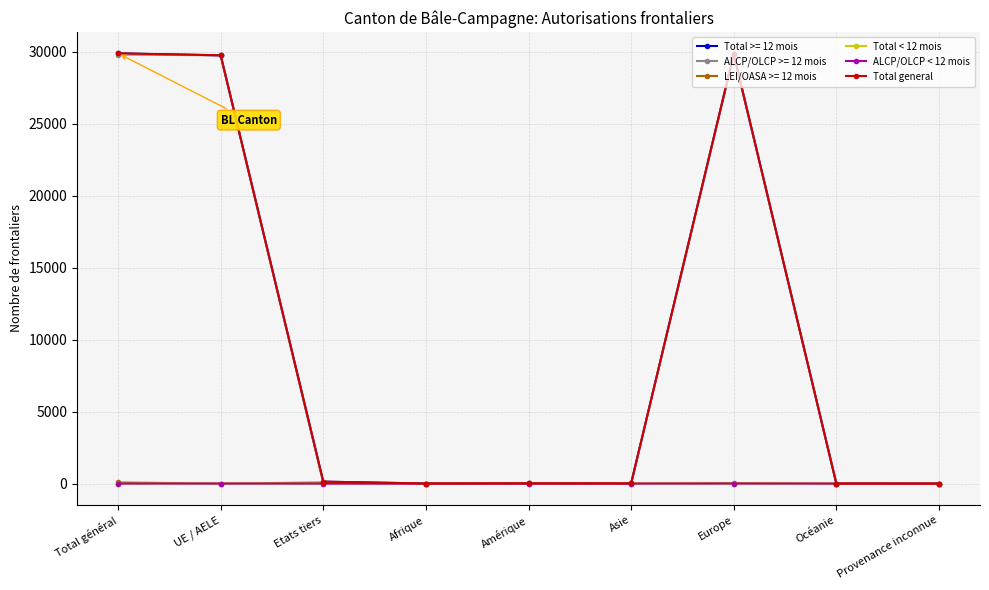

The value of ALCP/OLCP < 12 mois at Océanie is 0. True or false?

True